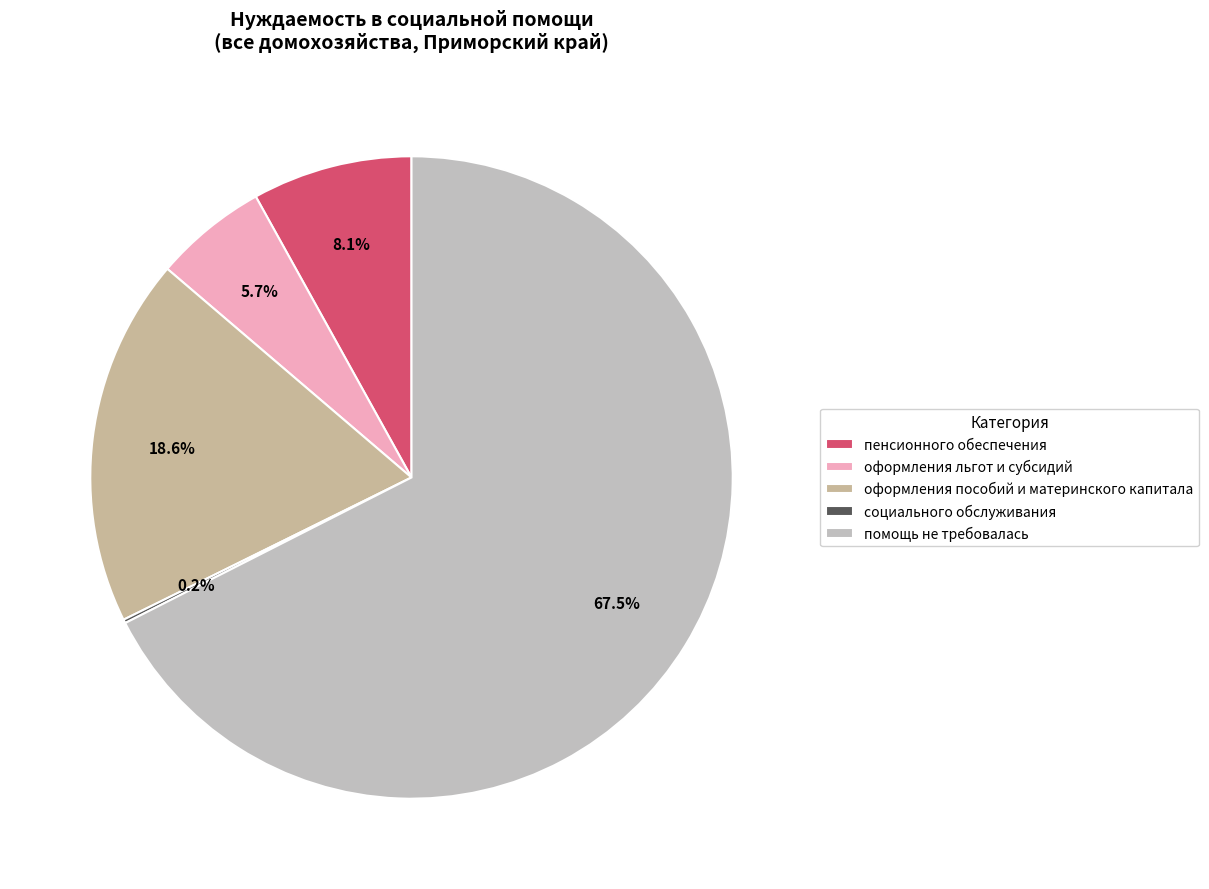

To the nearest percent, what percentage of the pie is оформления льгот и субсидий?

6%